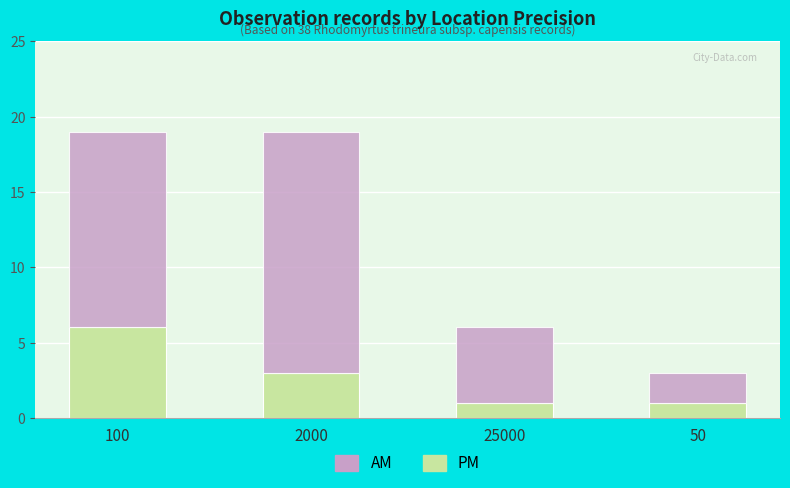

What is the sum of the PM values at 100 and 25000?

7